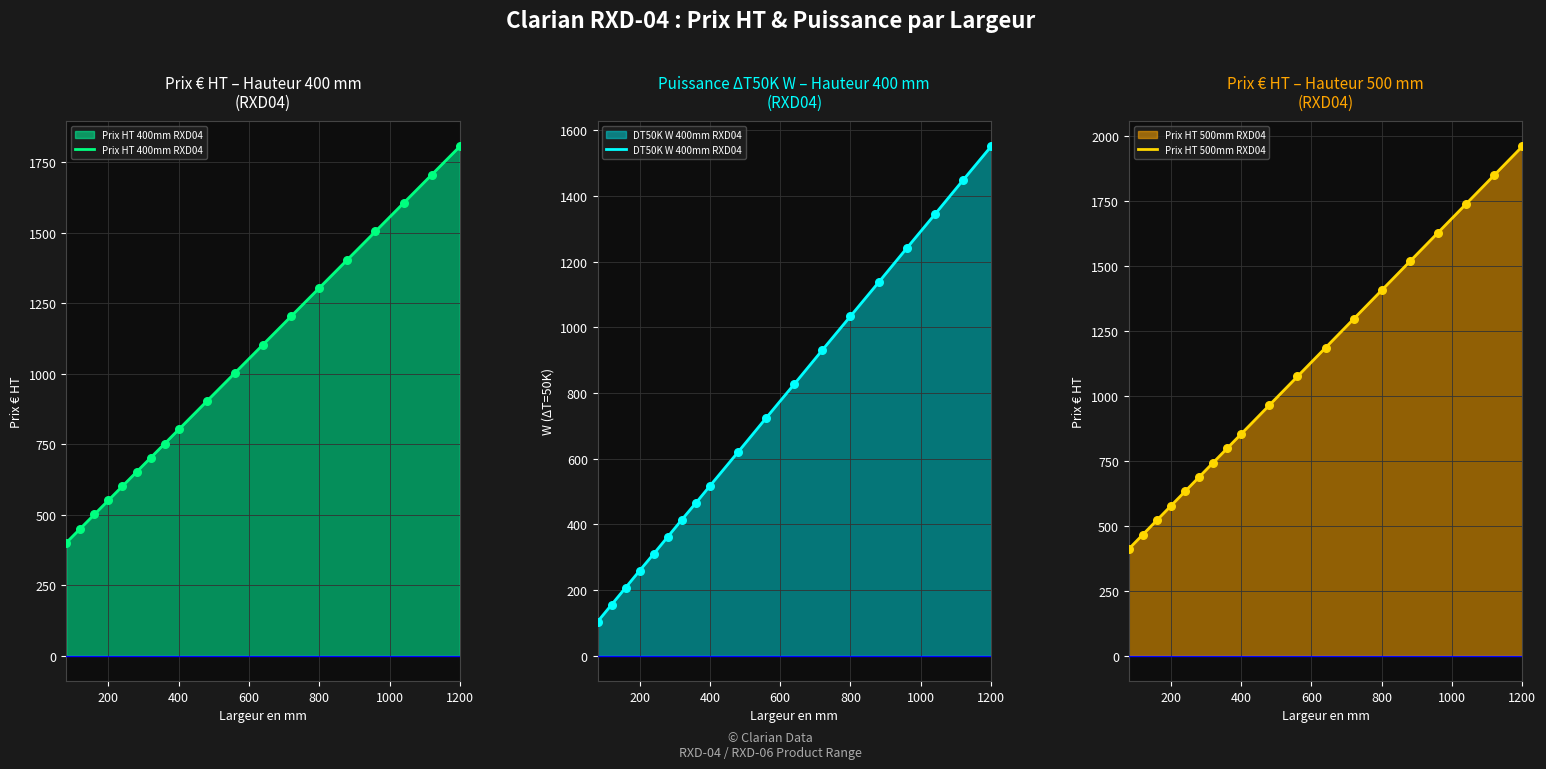

Which series contains the highest Y value?

Prix HT 500mm RXD04